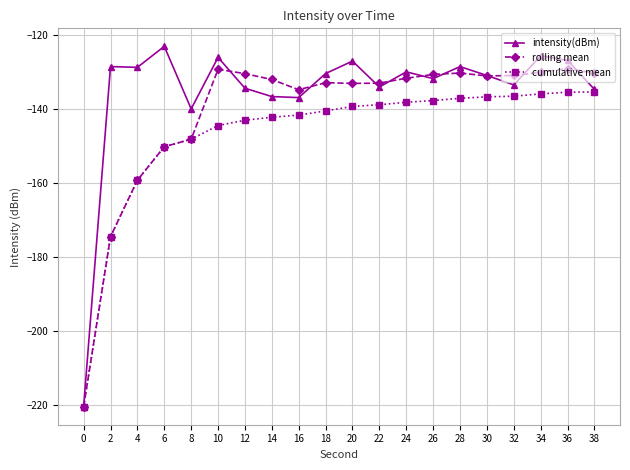

What are all the series names shown in the legend?

intensity(dBm), rolling mean, cumulative mean